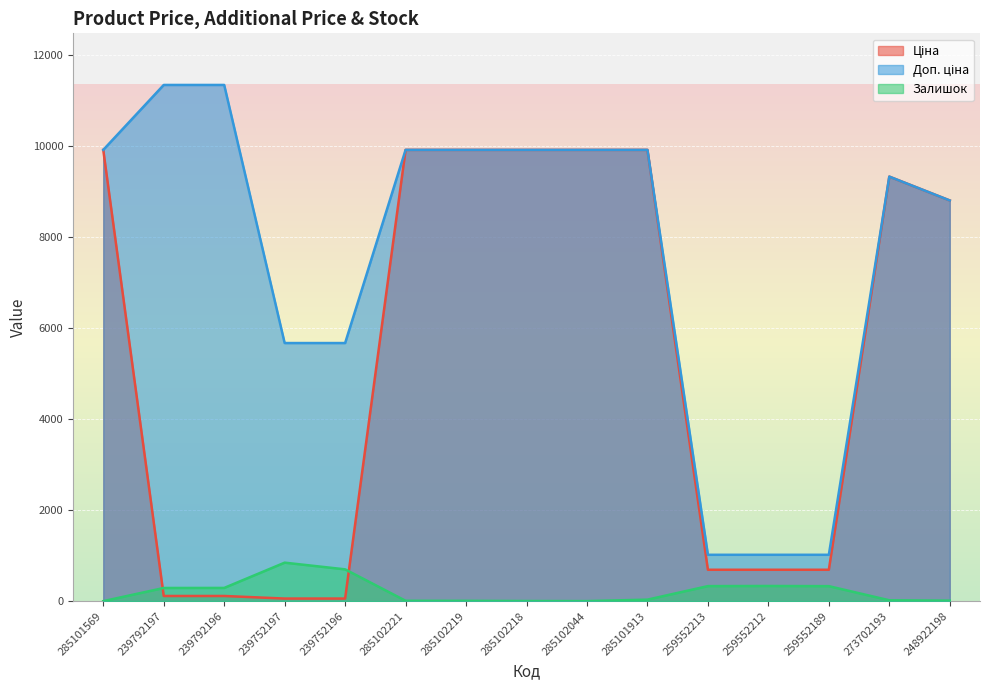

At which category does Залишок reach its first local valley?

285102044